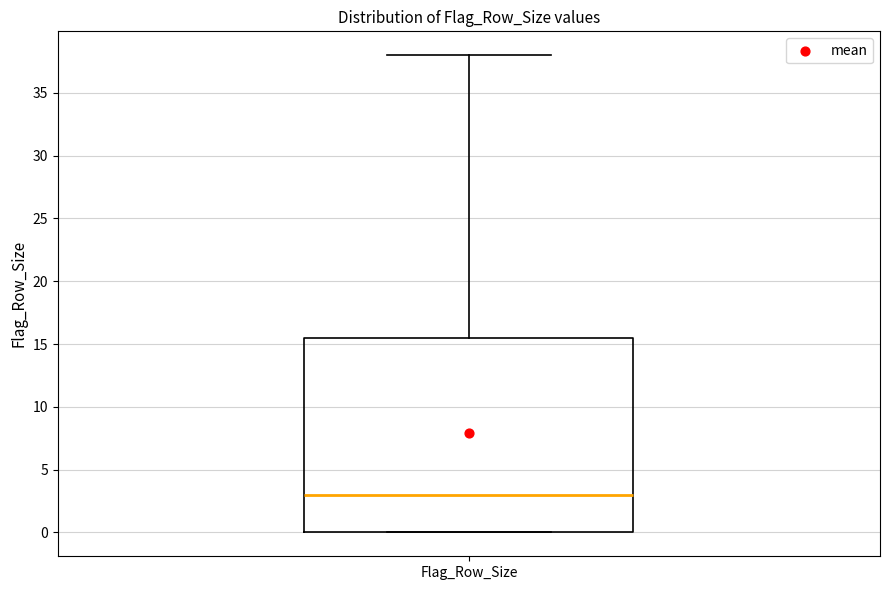

Where does the upper whisker of the box for Flag_Row_Size end on the y-axis? The values are not printed on the chart, so give them approximately, as read against the axis.

38.0